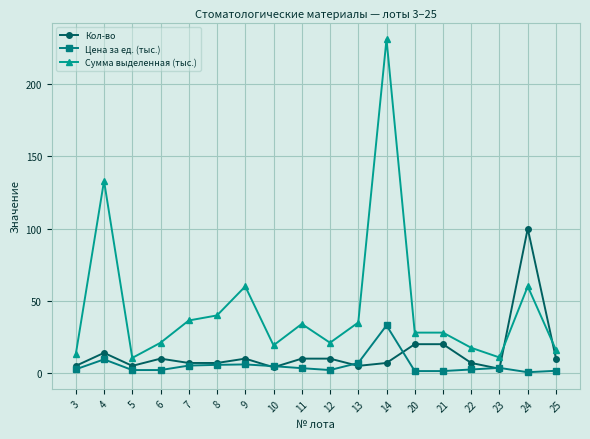

Which series has the widest spread of values?

Сумма выделенная (тыс.)